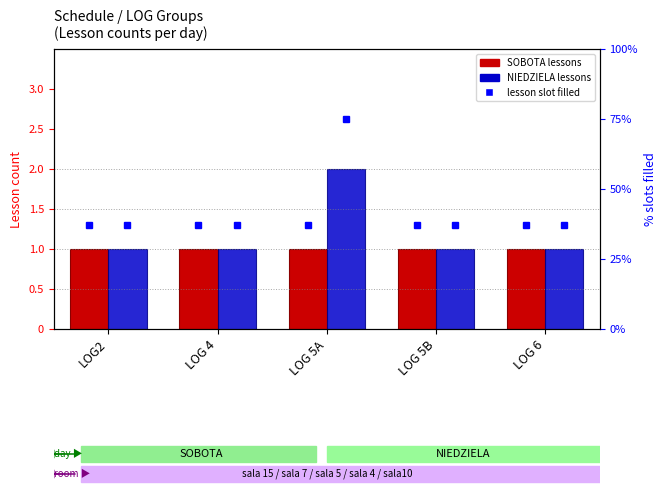

At which label does SOBOTA reach its peak?

LOG2